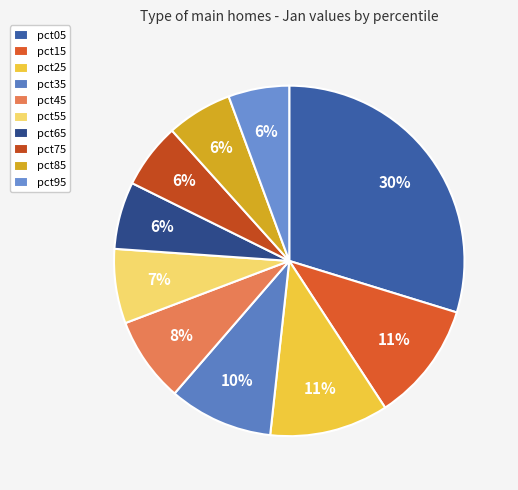

Which category has the biggest portion of the pie?

pct05